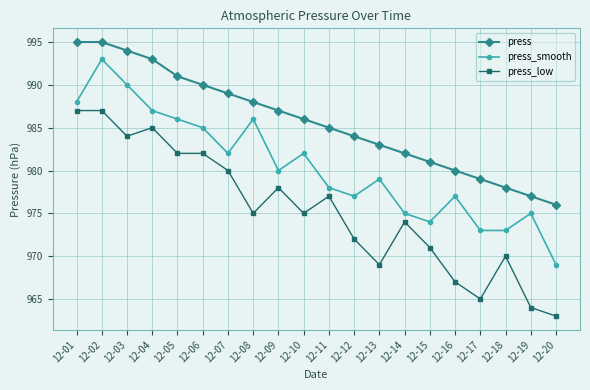

Reading left to right, extract all data points from this chart.

press: 12-01=995	12-02=995	12-03=994	12-04=993	12-05=991	12-06=990	12-07=989	12-08=988	12-09=987	12-10=986	12-11=985	12-12=984	12-13=983	12-14=982	12-15=981	12-16=980	12-17=979	12-18=978	12-19=977	12-20=976
press_smooth: 12-01=988	12-02=993	12-03=990	12-04=987	12-05=986	12-06=985	12-07=982	12-08=986	12-09=980	12-10=982	12-11=978	12-12=977	12-13=979	12-14=975	12-15=974	12-16=977	12-17=973	12-18=973	12-19=975	12-20=969
press_low: 12-01=987	12-02=987	12-03=984	12-04=985	12-05=982	12-06=982	12-07=980	12-08=975	12-09=978	12-10=975	12-11=977	12-12=972	12-13=969	12-14=974	12-15=971	12-16=967	12-17=965	12-18=970	12-19=964	12-20=963